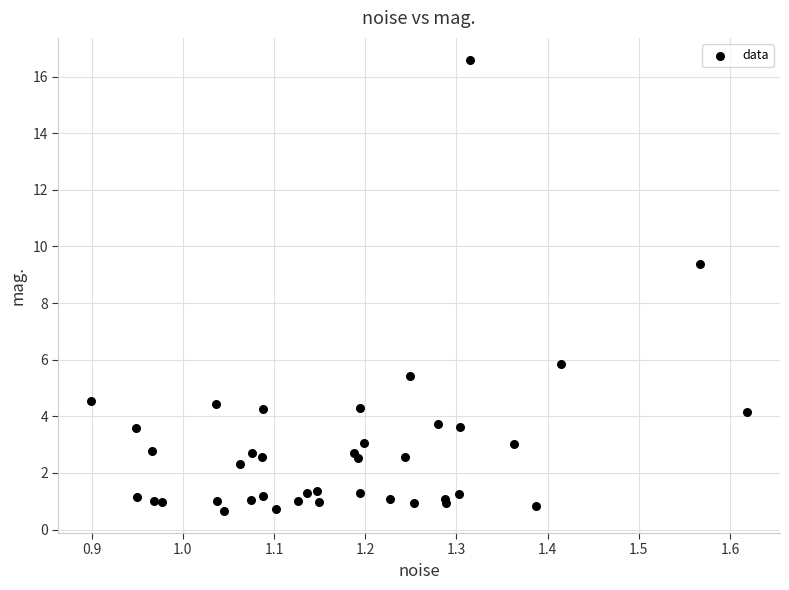

What Y value in the scatter plot is closest to 8?

9.4